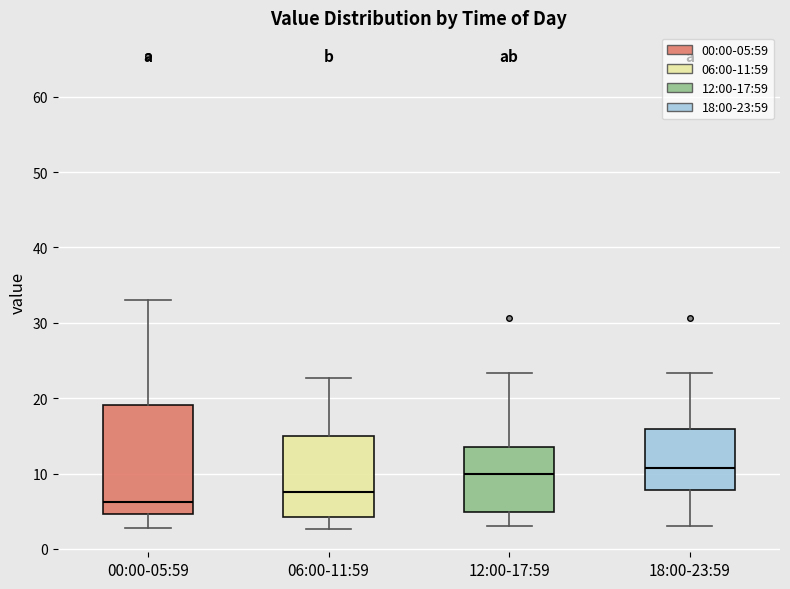

Reading left to right, read every box against the y-axis: the position of its median line, the range the box covers, and the ends of its whiskers. The values are not printed on the chart, so give them approximately, as read against the axis.

00:00-05:59: median 6, box 5 to 19, whiskers 3 to 33
06:00-11:59: median 8, box 4 to 15, whiskers 3 to 23
12:00-17:59: median 10, box 5 to 14, whiskers 3 to 23
18:00-23:59: median 11, box 8 to 16, whiskers 3 to 23